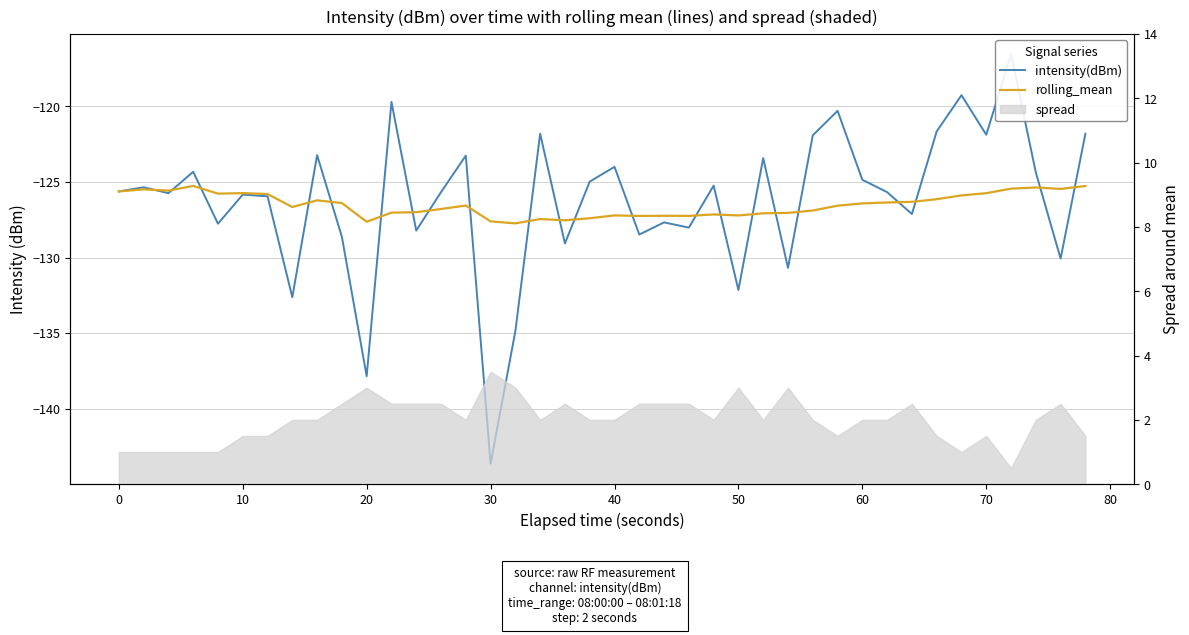

How many lines are shown in the chart?

2